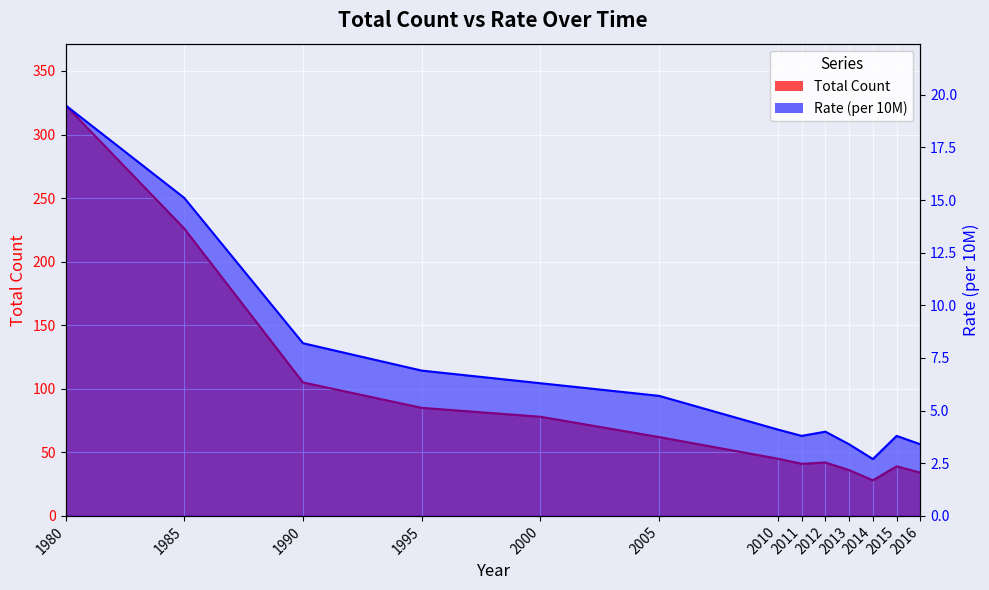

At which label does Total Count first exceed 45?

1980